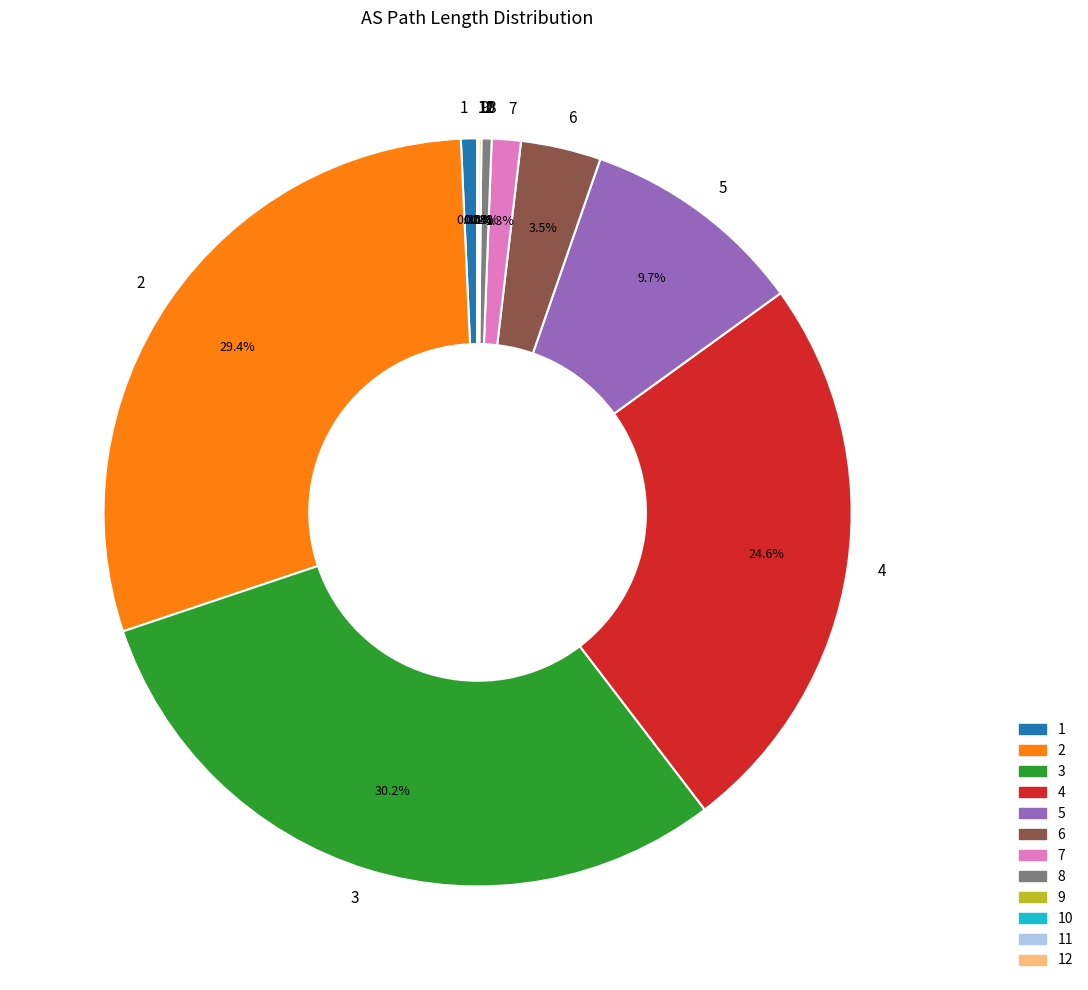

Which has a higher value, 5 or 7?

5